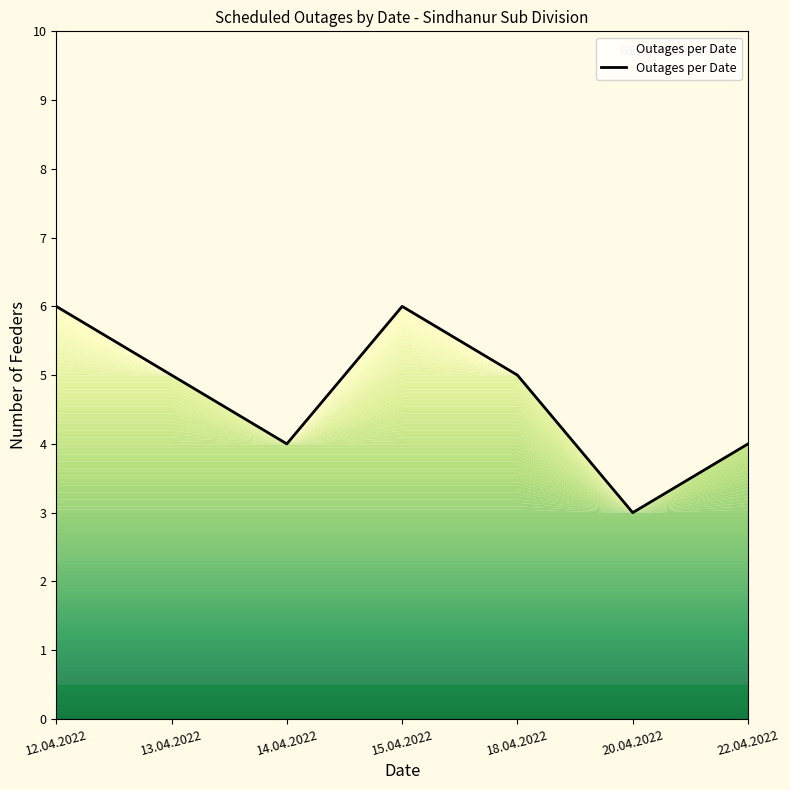

Approximately how many times larger is the value at 13.04.2022 compared to 15.04.2022?

0.8